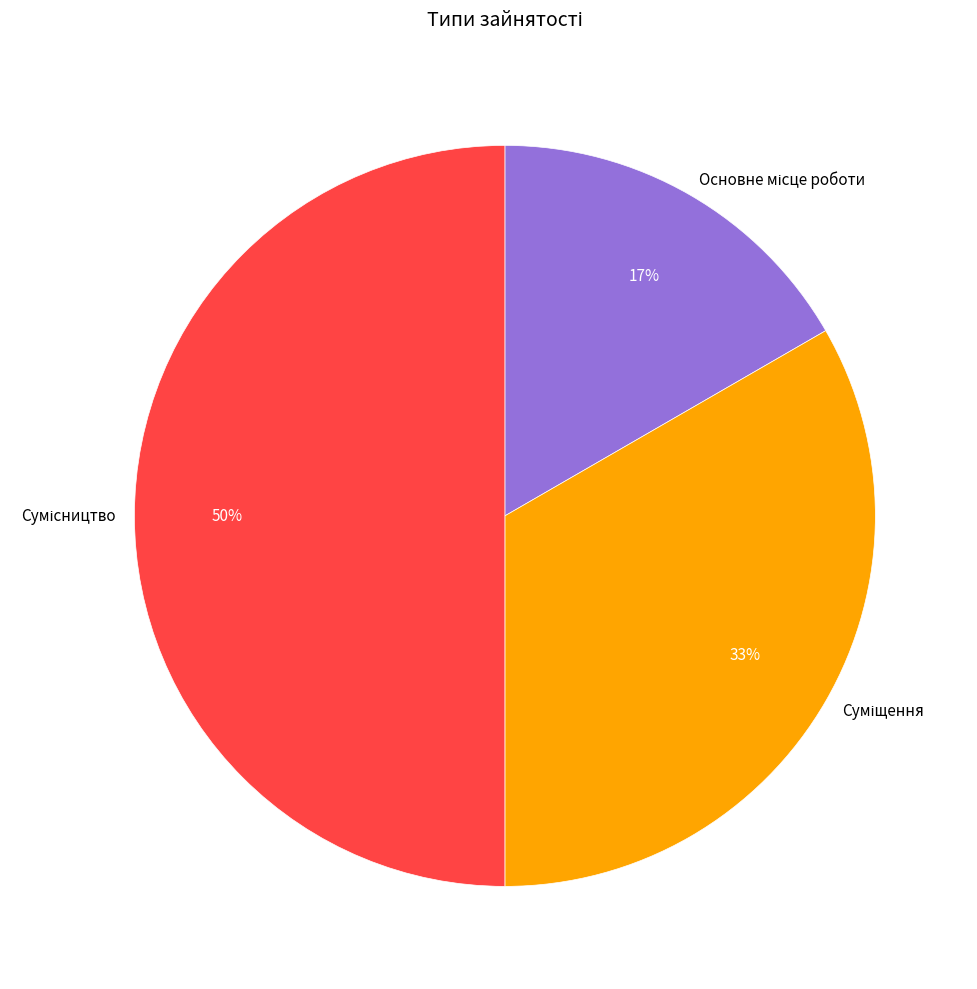

To the nearest percent, what is the difference between the largest and smallest slice percentages?

33%